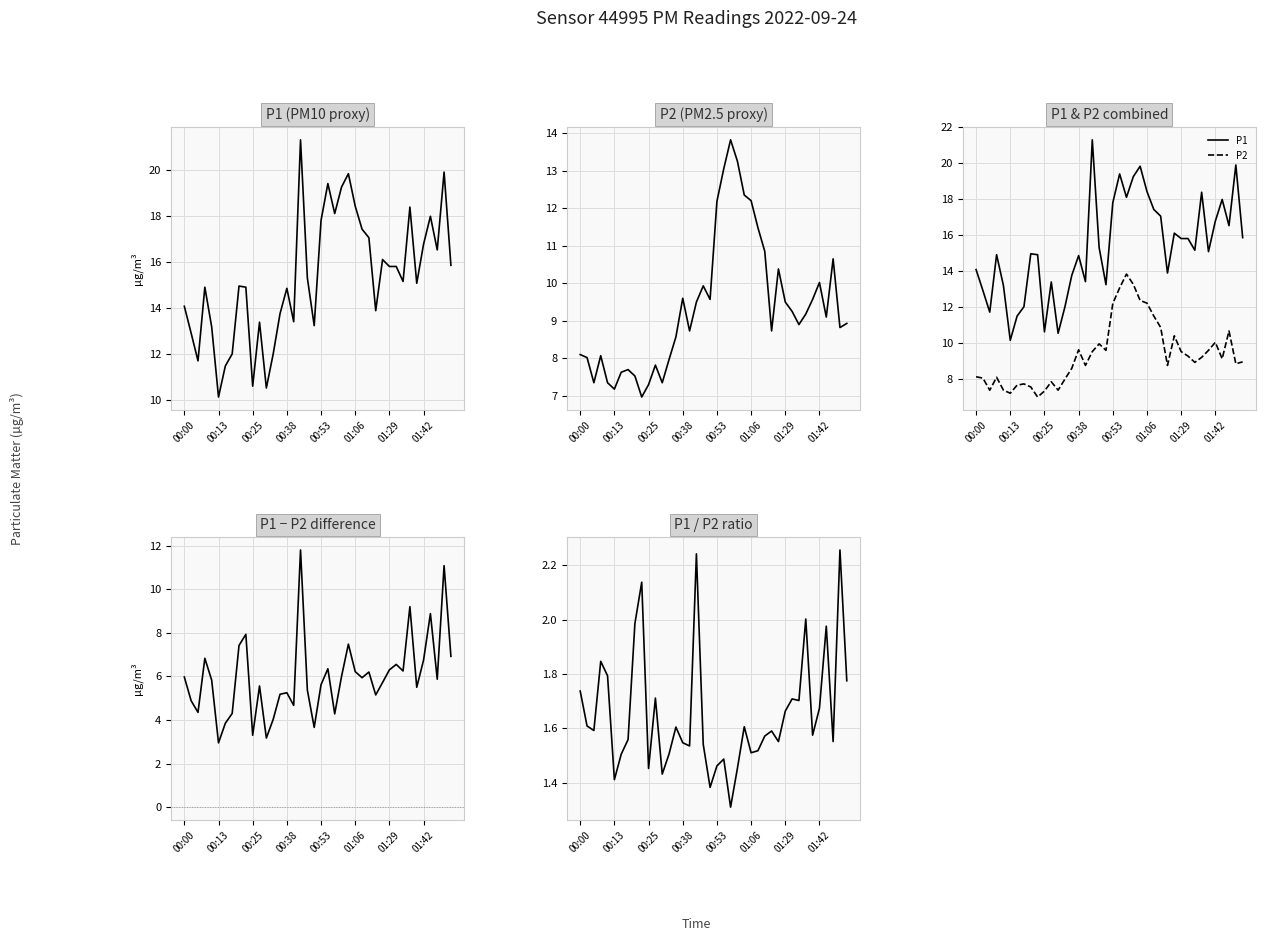

Between 32 and 25, which is larger?

25